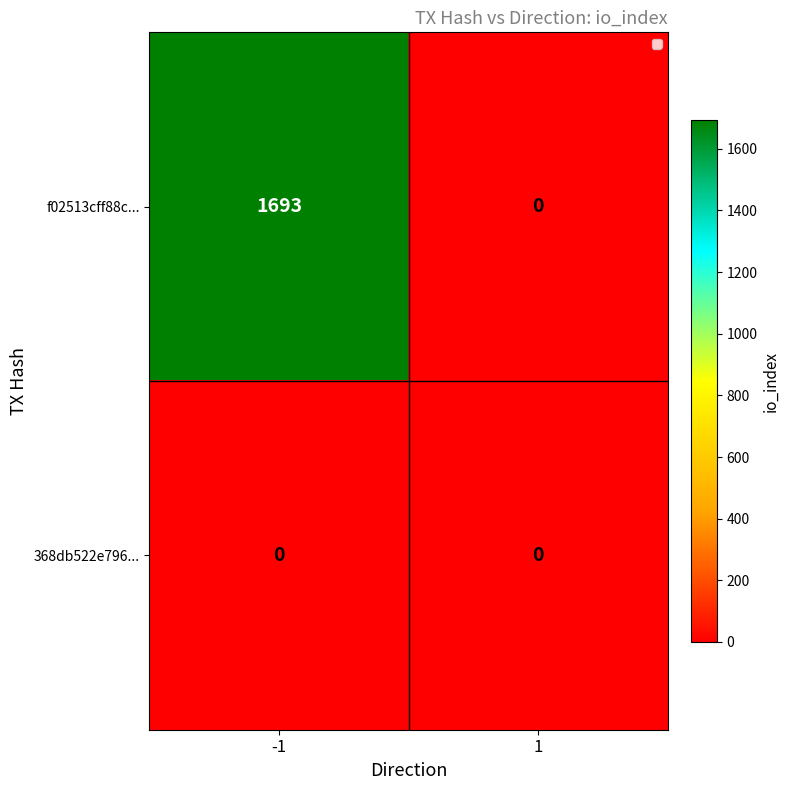

Which category has the highest value across all series?

-1